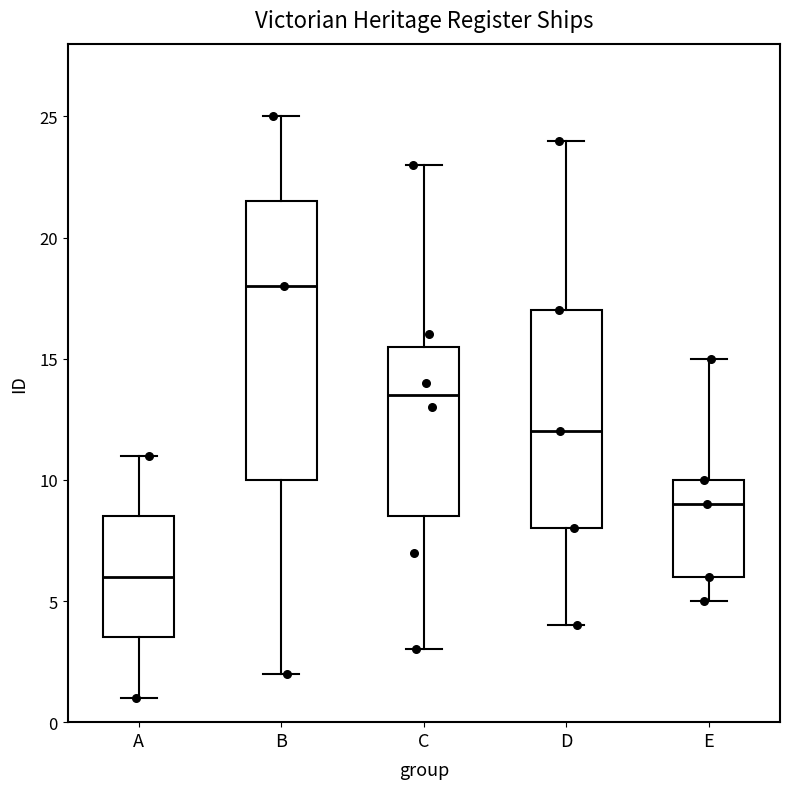

Where does the lower whisker of the box for D end on the y-axis? The values are not printed on the chart, so give them approximately, as read against the axis.

4.0